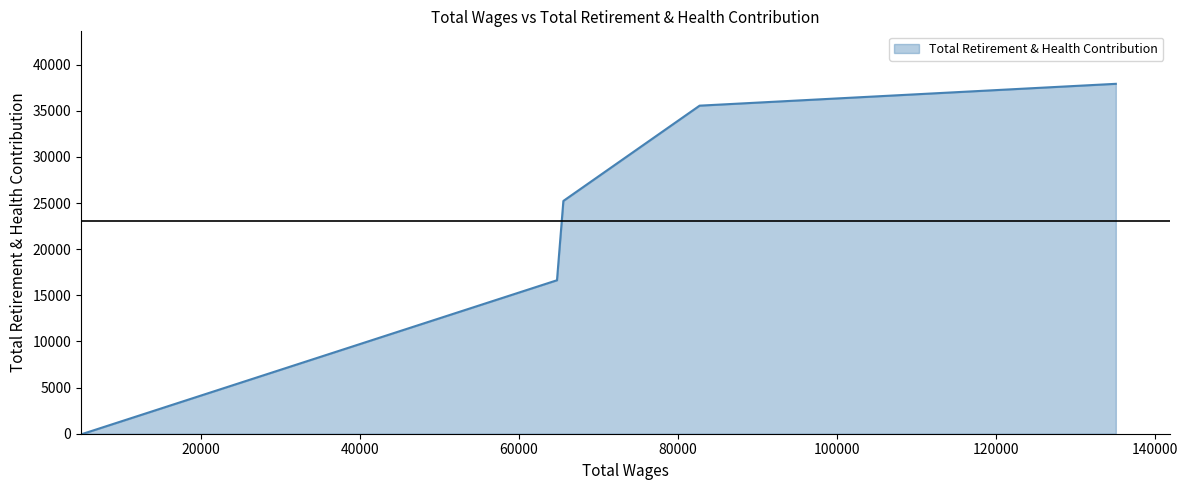

What is the difference between the maximum and second lowest values?

21294